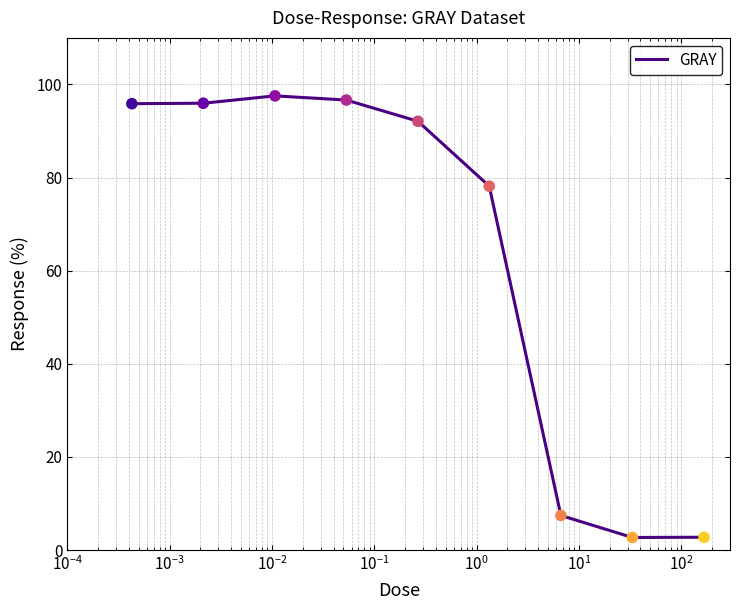

What is the greatest value displayed?

97.5